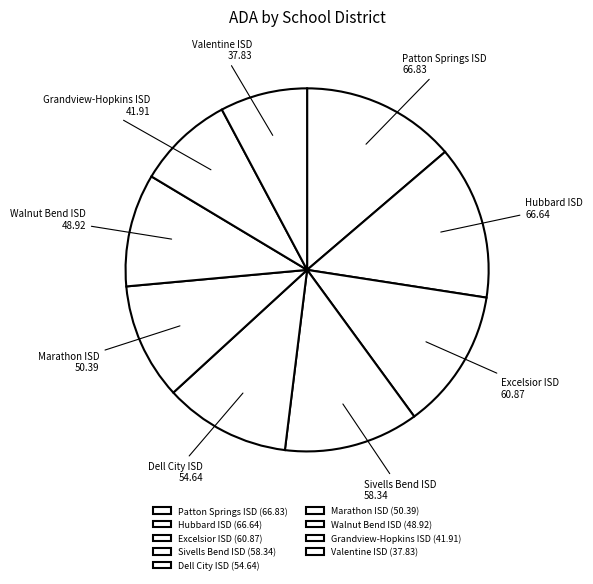

True or false: Valentine ISD accounts for 8% of the total.

True